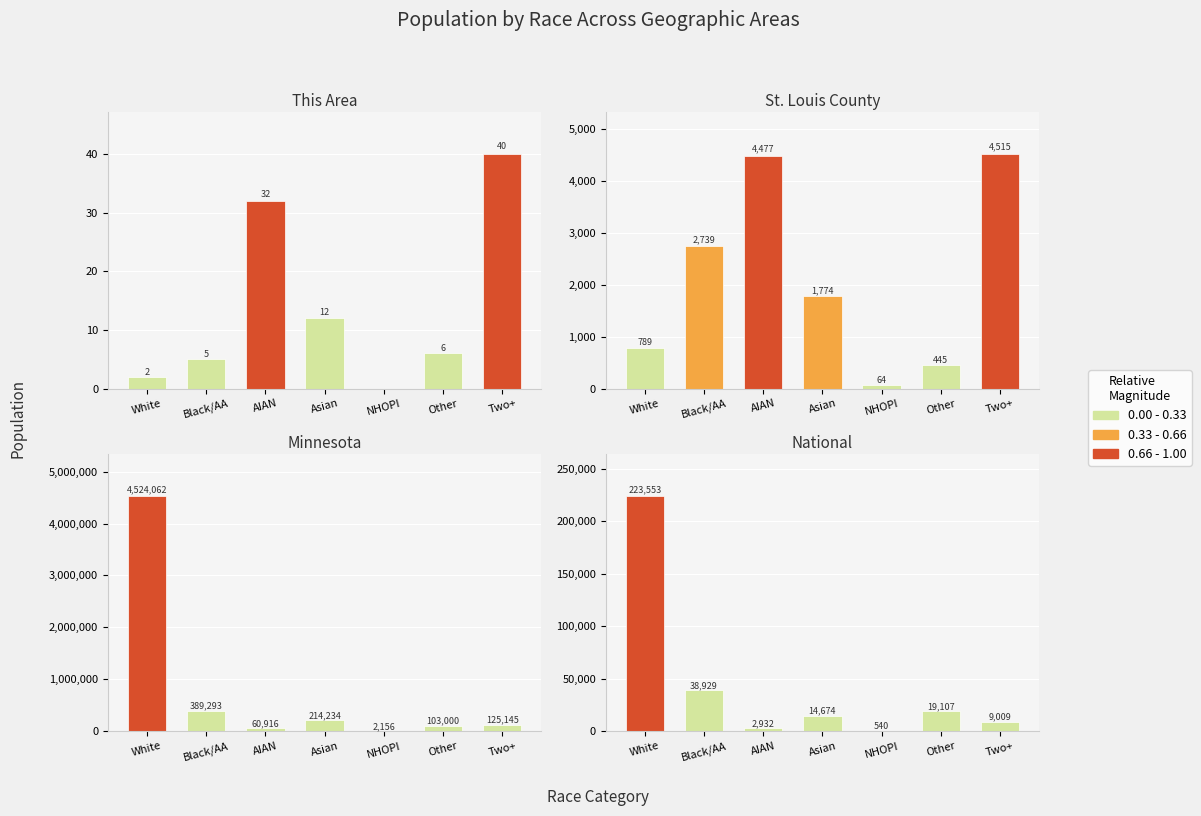

At which category is the sum across all series the highest?

White